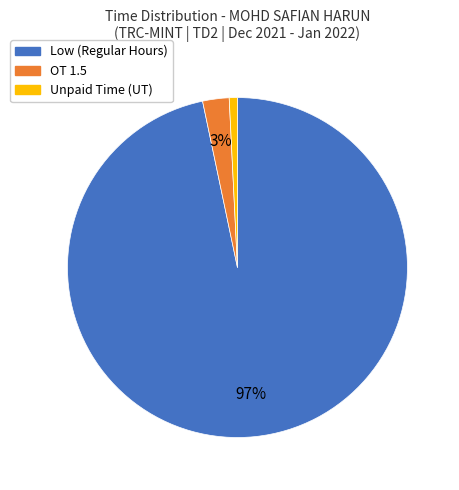

Does any single category account for the majority?

Yes